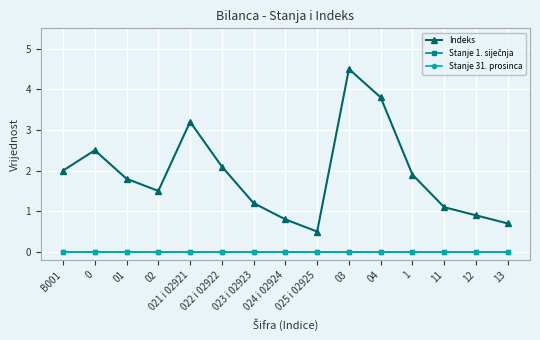

The Stanje 1. siječnja series shows 0.0 at 04. True or false?

True